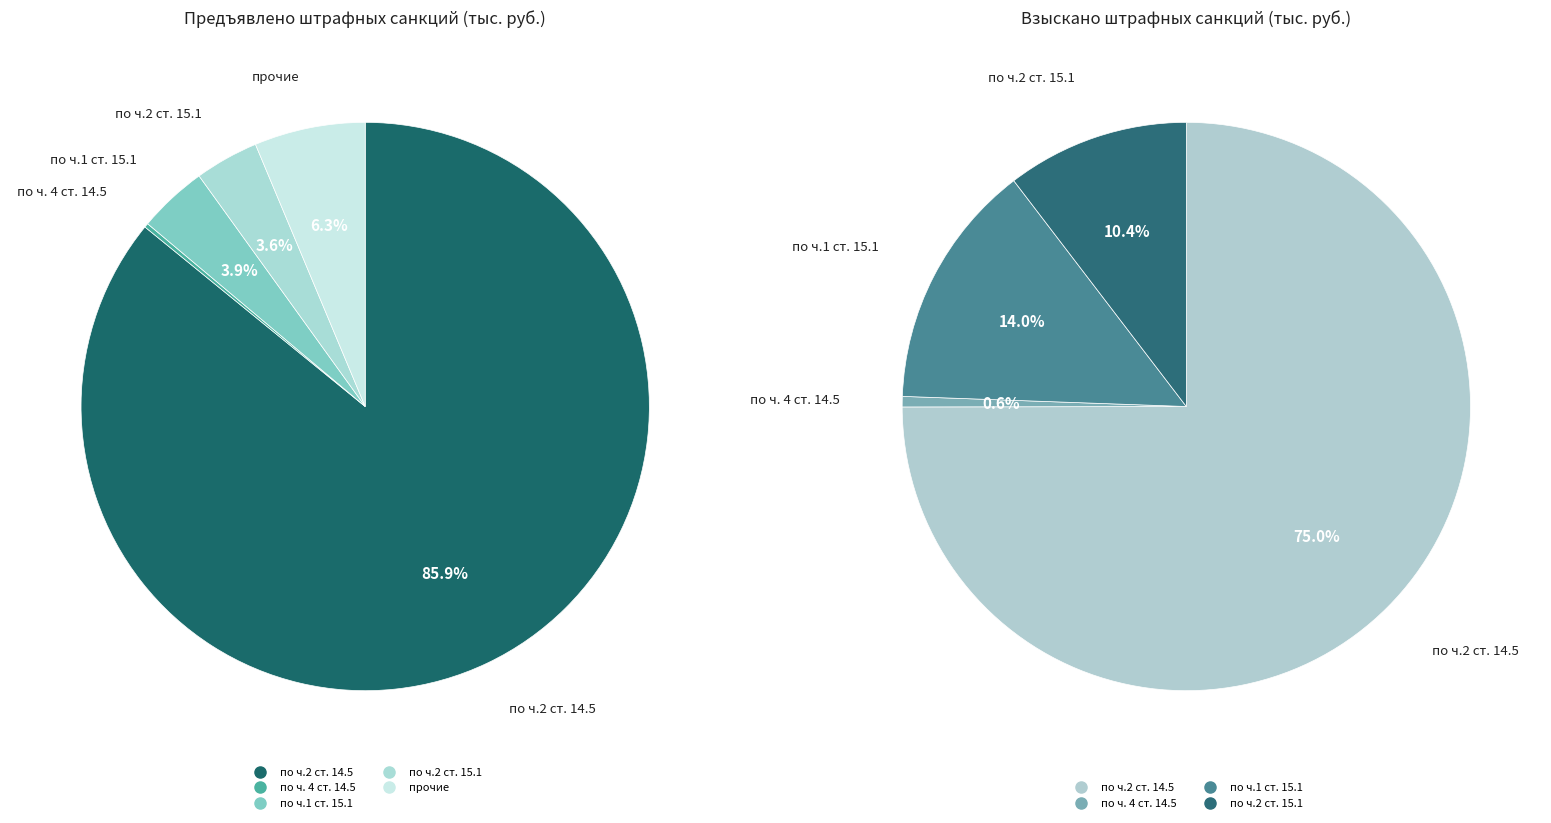

Combined, do Взыскано штрафных санкций and Предъявлено штрафных санкций account for over 50%?

Yes